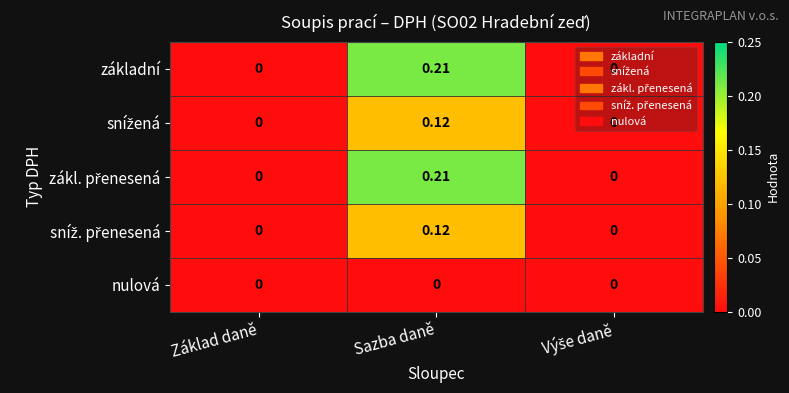

Which label corresponds to the largest value in the chart?

Sazba daně